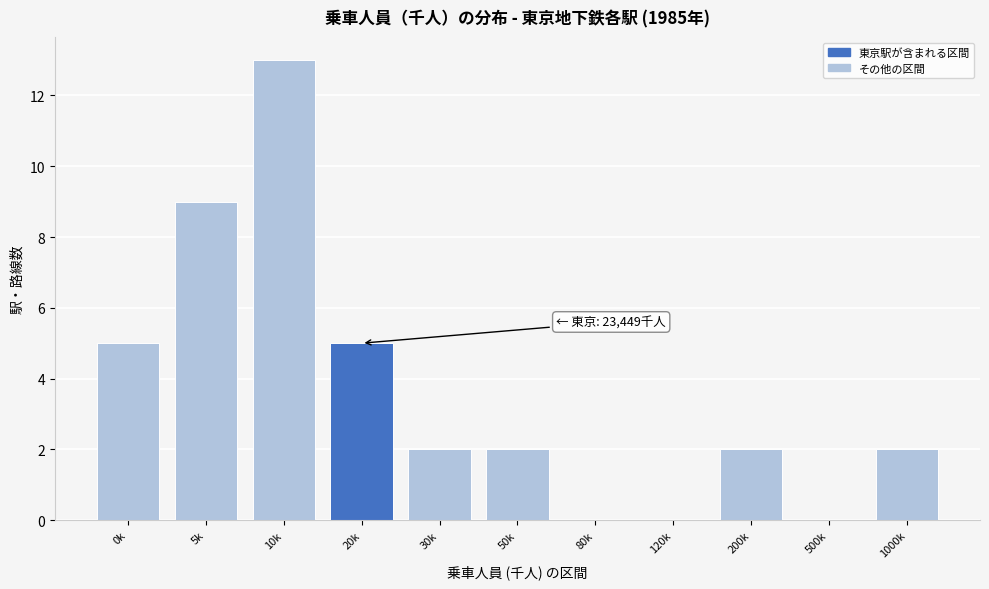

Reading left to right, transcribe all the data shown in this chart.

0k=5	5k=9	10k=13	20k=5	30k=2	50k=2	80k=0	120k=0	200k=2	500k=0	1000k=2